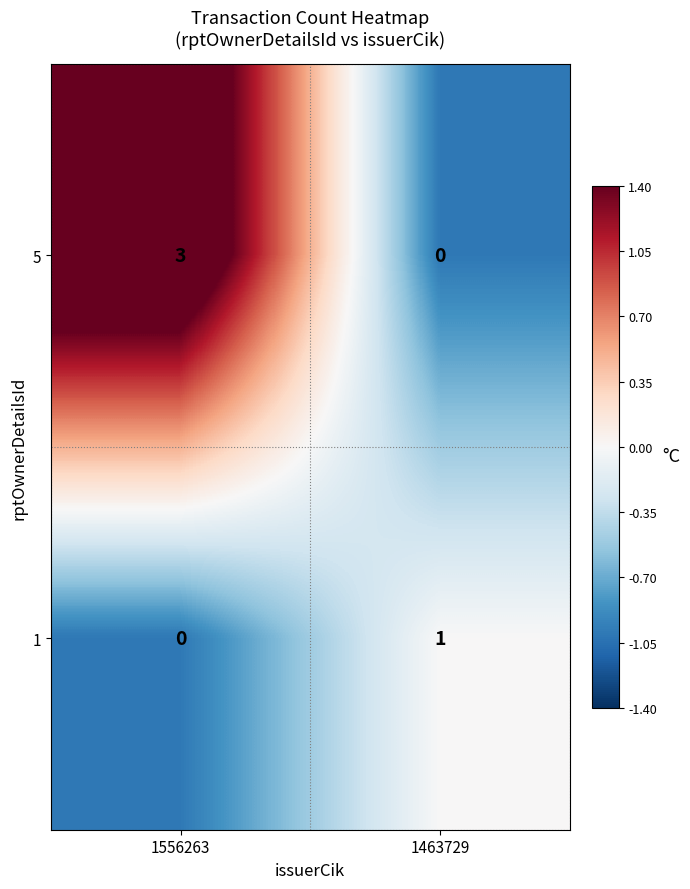

Reading left to right, extract all data points from this chart.

5: 1556263=3	1463729=0
1: 1556263=0	1463729=1